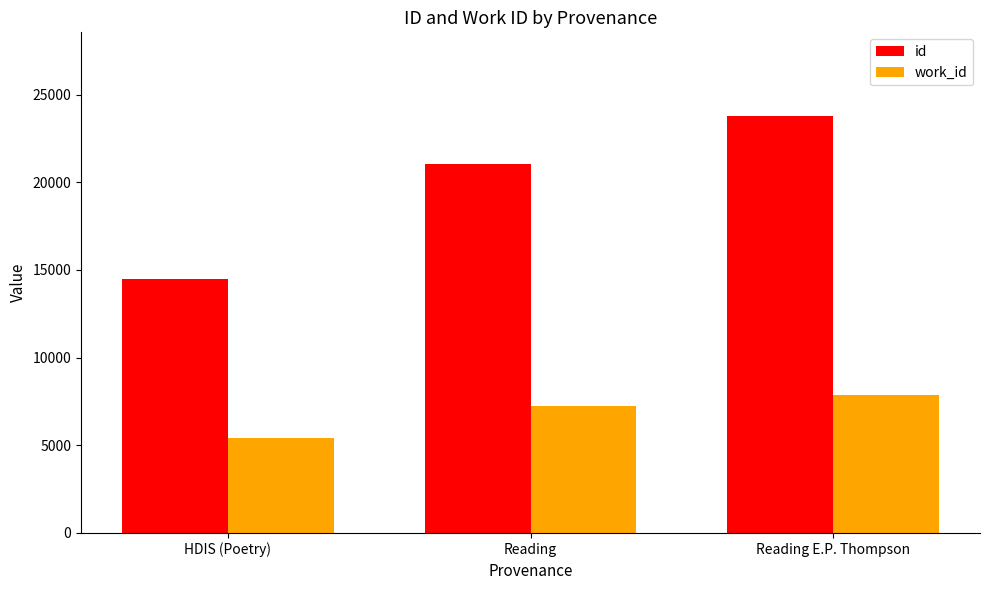

Which series has the widest spread of values?

id